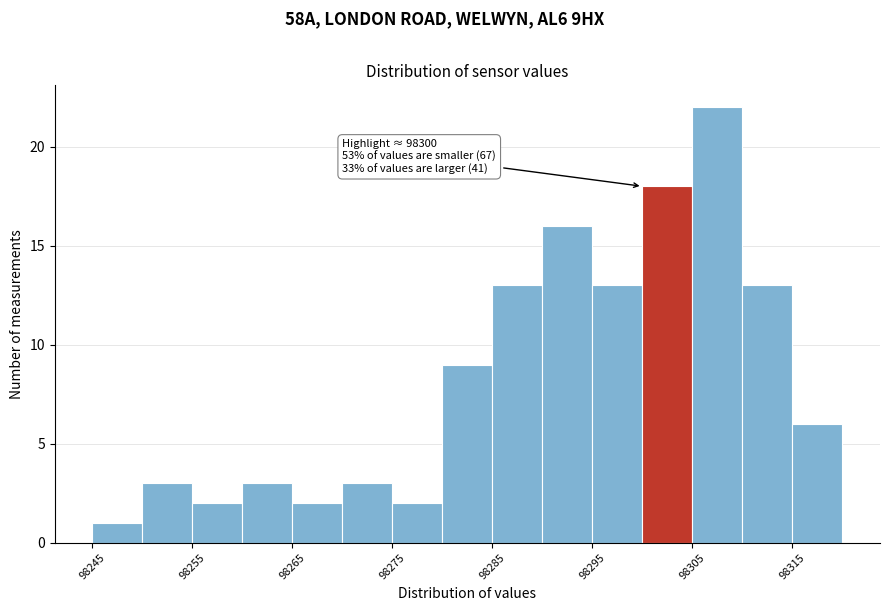

Over which range of the x-axis is the bar tallest?

98305 to 98310